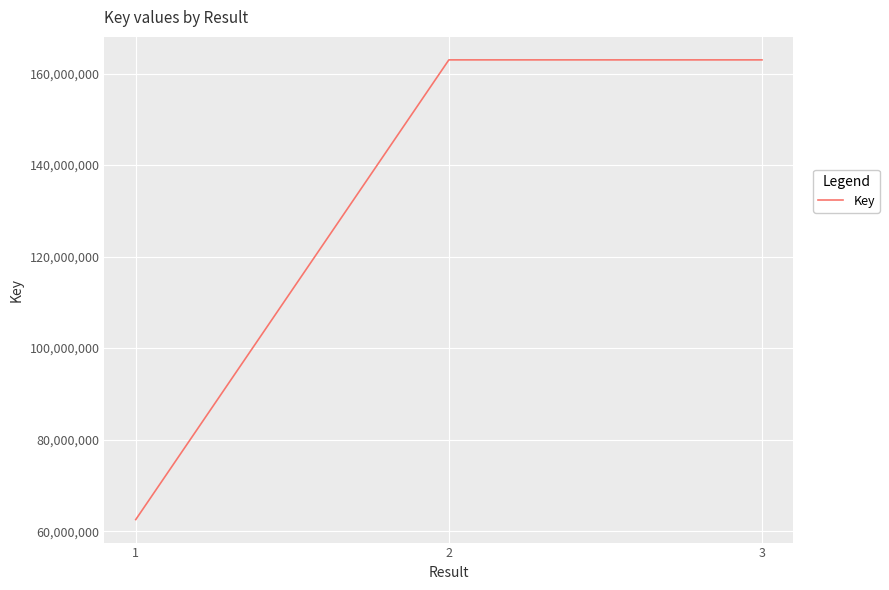

What is the maximum value shown in the chart?

162998945